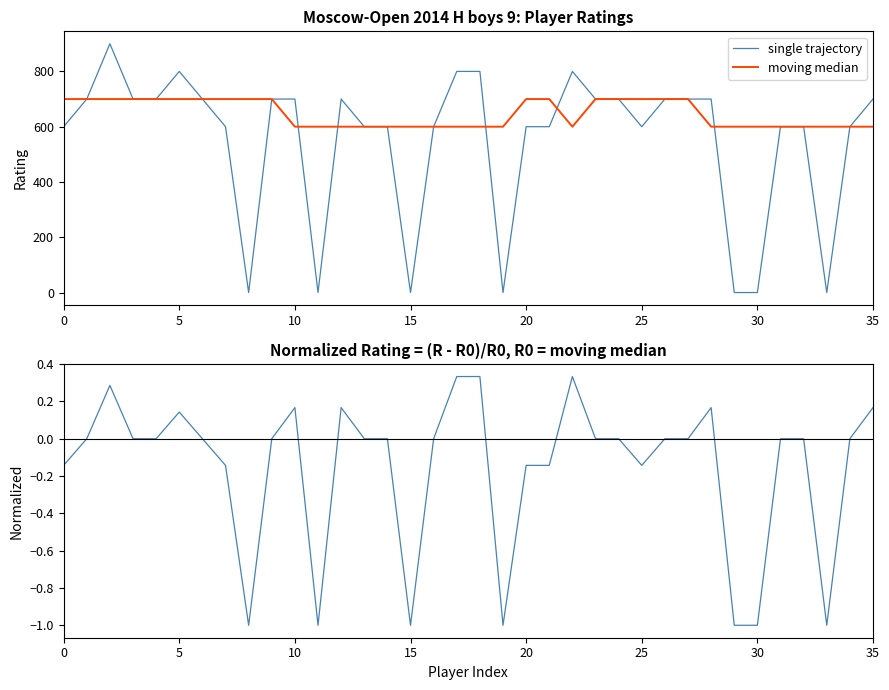

Reading left to right, what are all the values shown in this chart?

single trajectory: 600.0	700.0	900.0	700.0	700.0	800.0	700.0	600.0	0.0	700.0	700.0	0.0	700.0	600.0	600.0	0.0	600.0	800.0	800.0	0.0	600.0	600.0	800.0	700.0	700.0	600.0	700.0	700.0	700.0	0.0	0.0	600.0	600.0	0.0	600.0	700.0
moving median: 700.0	700.0	700.0	700.0	700.0	700.0	700.0	700.0	700.0	700.0	600.0	600.0	600.0	600.0	600.0	600.0	600.0	600.0	600.0	600.0	700.0	700.0	600.0	700.0	700.0	700.0	700.0	700.0	600.0	600.0	600.0	600.0	600.0	600.0	600.0	600.0
normalized rating: -0.1	0.0	0.3	0.0	0.0	0.1	0.0	-0.1	-1.0	0.0	0.2	-1.0	0.2	0.0	0.0	-1.0	0.0	0.3	0.3	-1.0	-0.1	-0.1	0.3	0.0	0.0	-0.1	0.0	0.0	0.2	-1.0	-1.0	0.0	0.0	-1.0	0.0	0.2